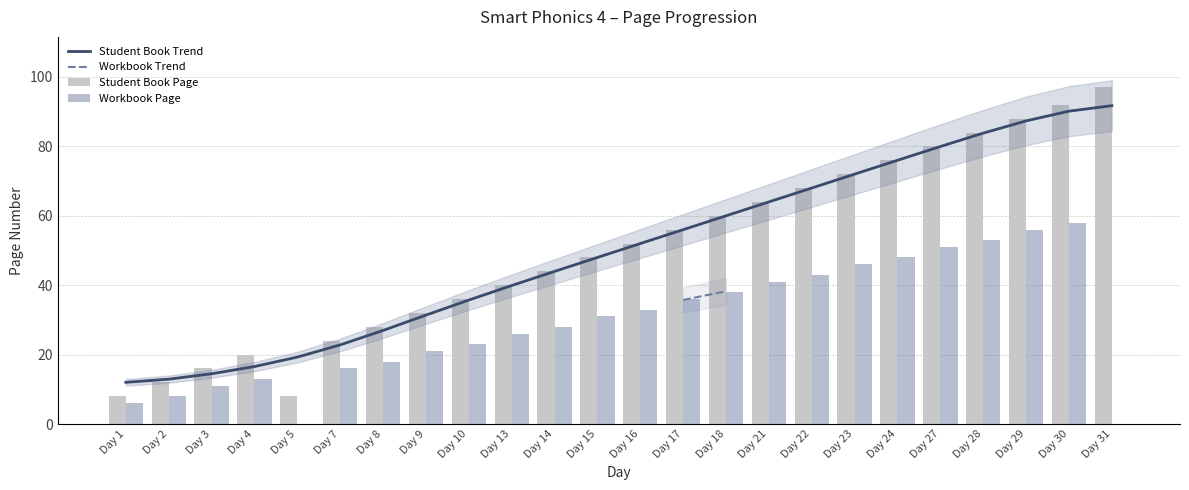

How many series are shown in this chart?

4